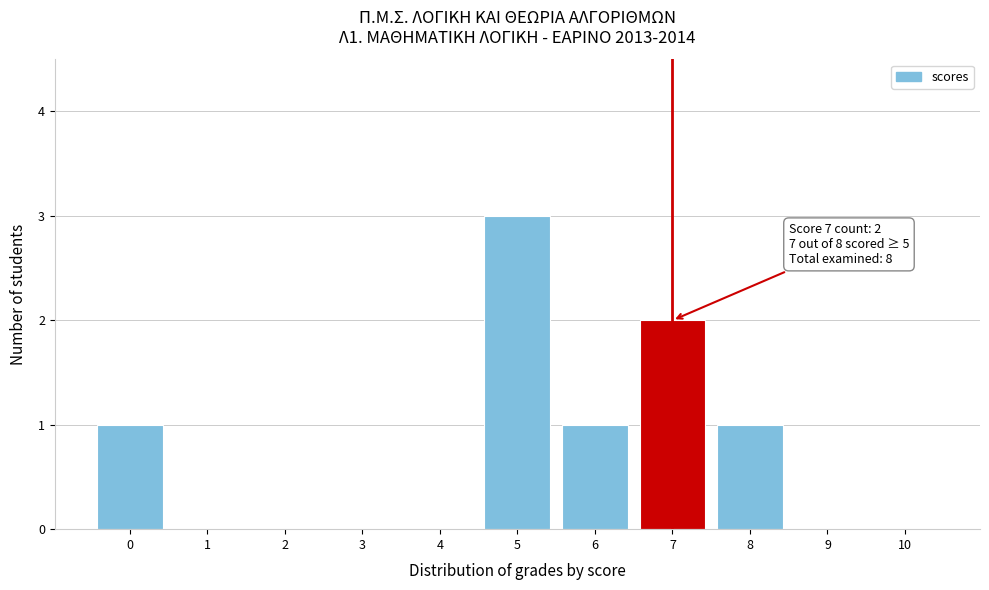

Reading left to right, extract all data points from this chart.

0=1	1=0	2=0	3=0	4=0	5=3	6=1	7=2	8=1	9=0	10=0